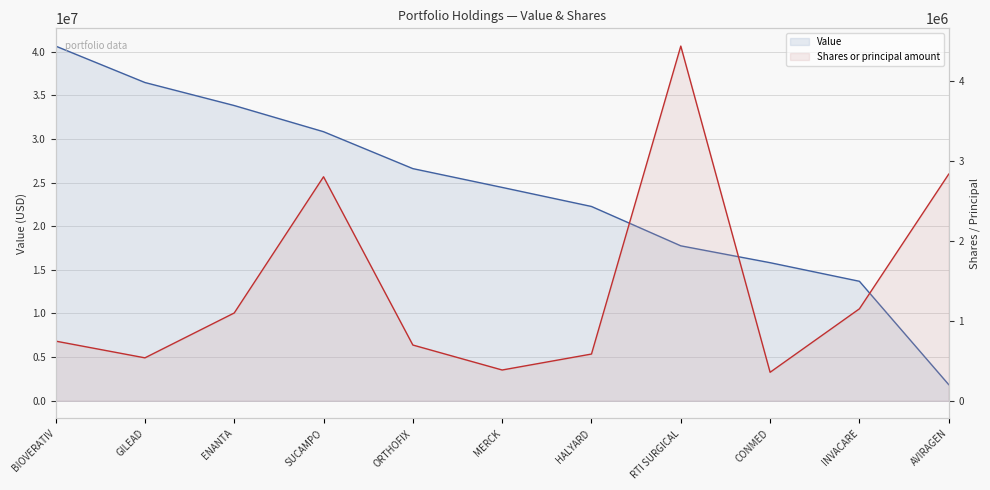

Which series has the largest total across all categories?

Value